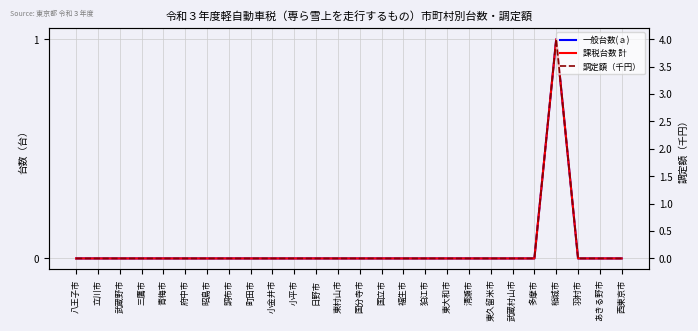

Is this an area chart (filled region under the line)?

No